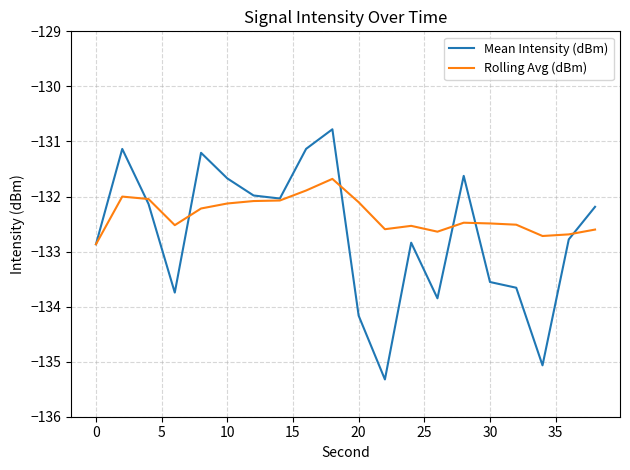

List the series in order of their overall mean, highest first.

Rolling Avg (dBm), Mean Intensity (dBm)